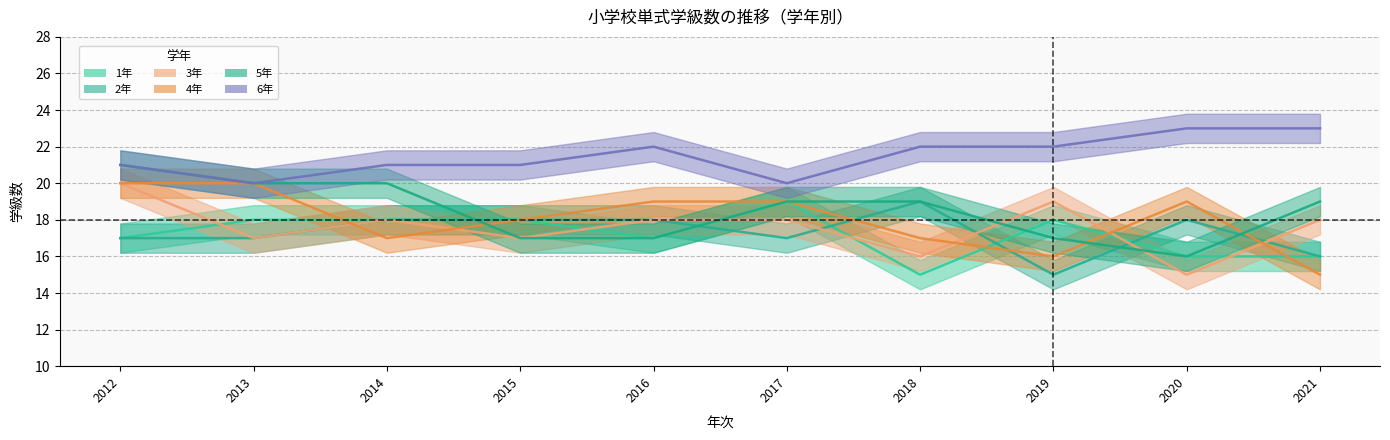

Is it true that 4年 equals 18 at 2015?

True